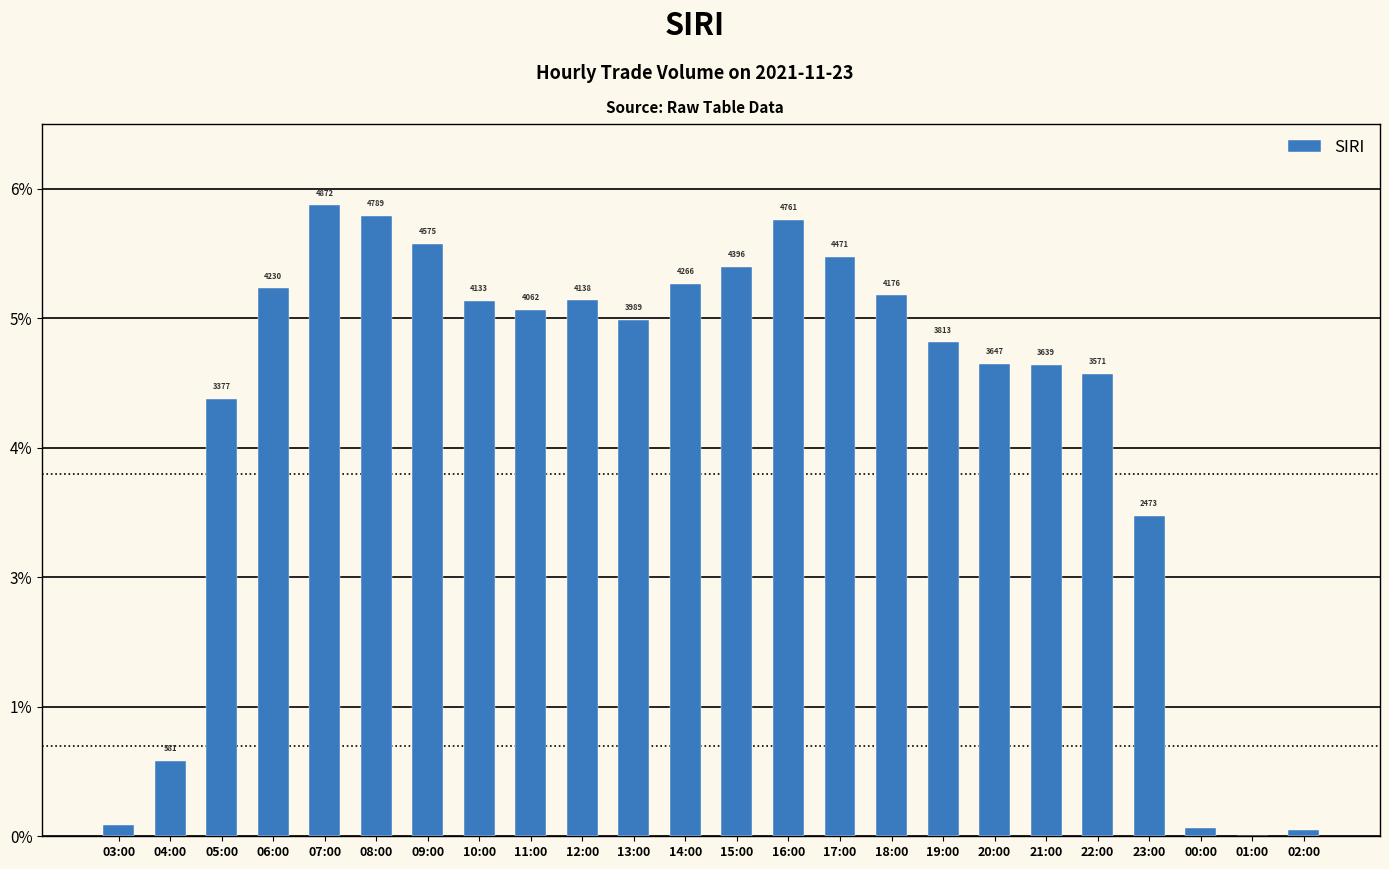

Are the bars horizontal?

No